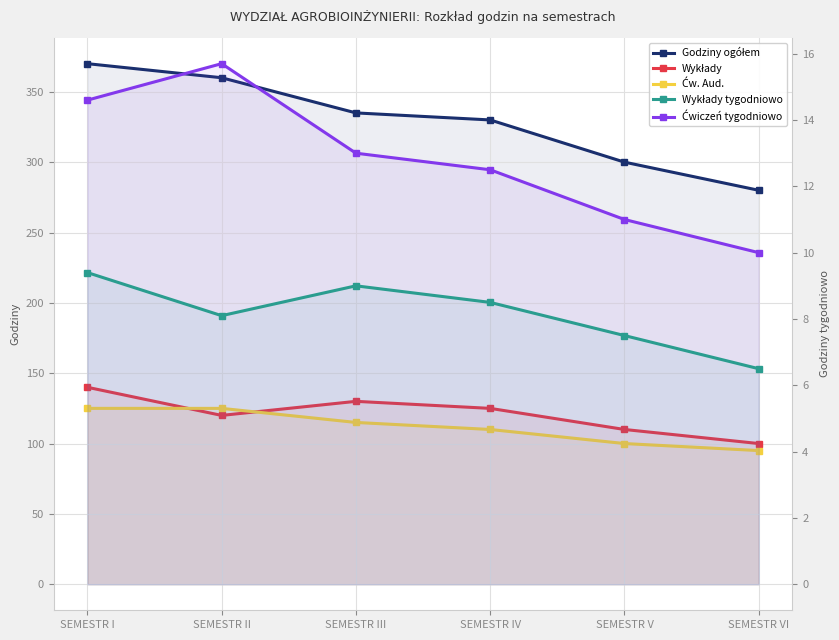

What is the value of the Wykłady tygodniowo point at the 4th from the left?

8.5